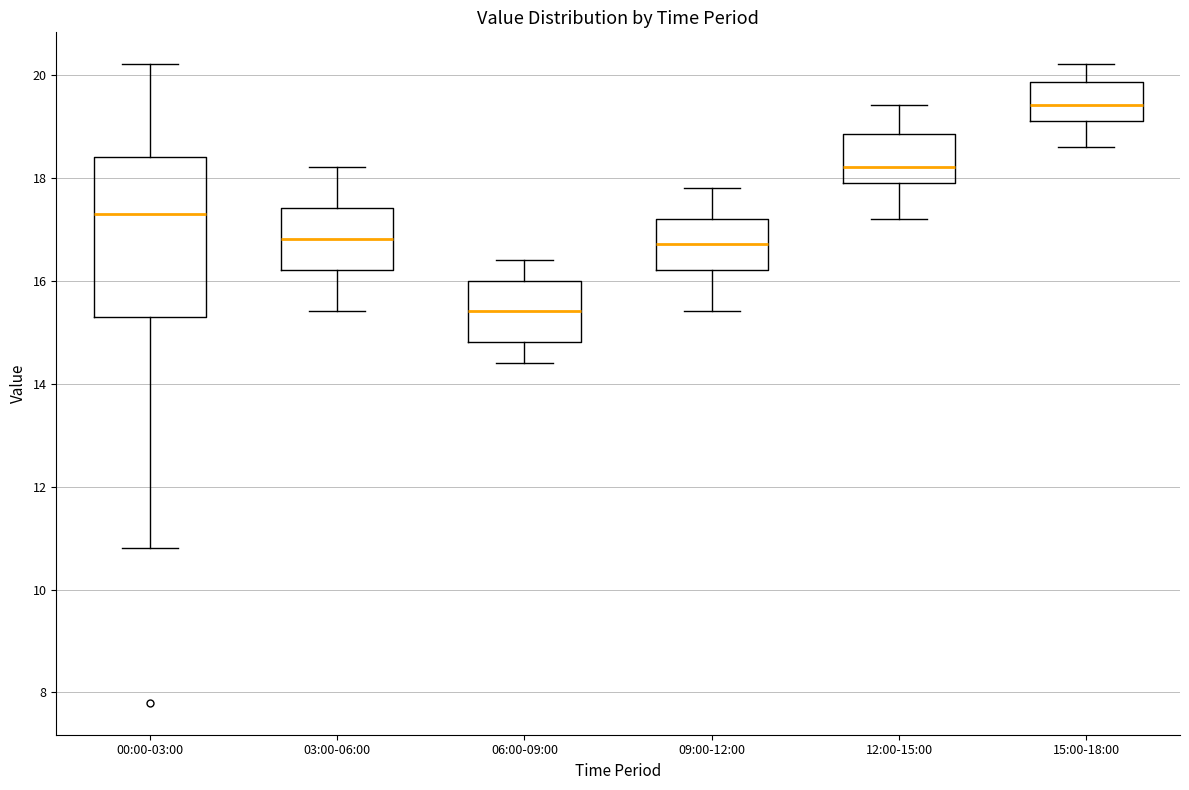

Reading left to right, transcribe this box plot: for each box, give where its median line is, the range the box spans, and where its two whiskers end, as read against the y-axis. The values are not printed on the chart, so give them approximately, as read against the axis.

00:00-03:00: median 17.4, box 15.4 to 18.4, whiskers 10.8 to 20.2
03:00-06:00: median 16.8, box 16.2 to 17.4, whiskers 15.4 to 18.2
06:00-09:00: median 15.4, box 14.8 to 16.0, whiskers 14.4 to 16.4
09:00-12:00: median 16.8, box 16.2 to 17.2, whiskers 15.4 to 17.8
12:00-15:00: median 18.2, box 18.0 to 18.8, whiskers 17.2 to 19.4
15:00-18:00: median 19.4, box 19.2 to 19.8, whiskers 18.6 to 20.2